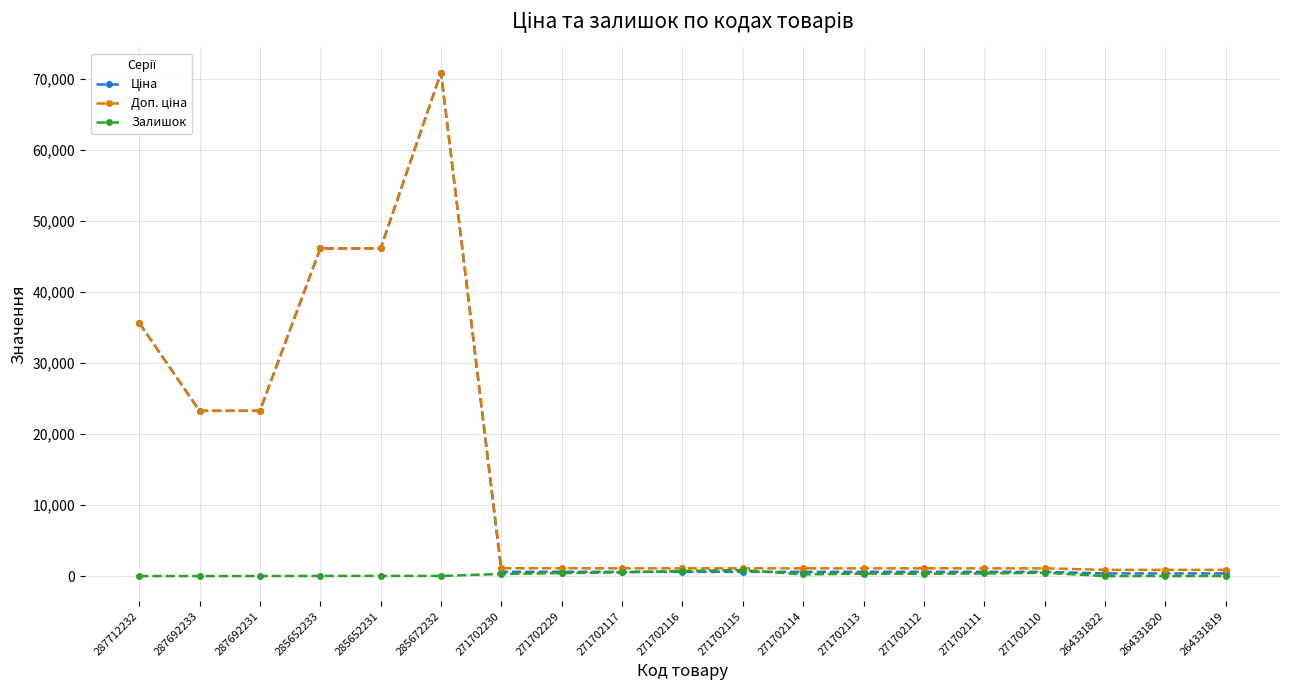

What is the maximum value shown in the chart?

70906.0